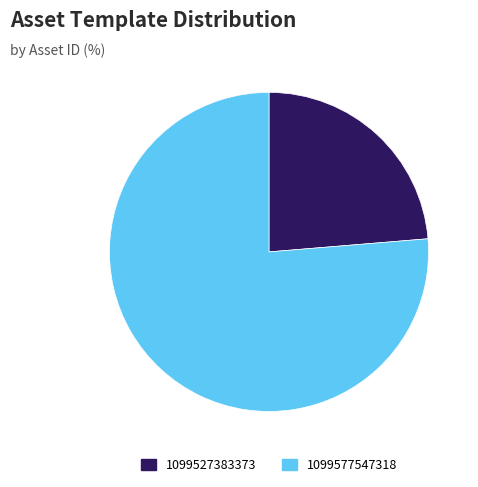

Combined, do 1099577547318 and 1099527383373 account for over 50%?

Yes